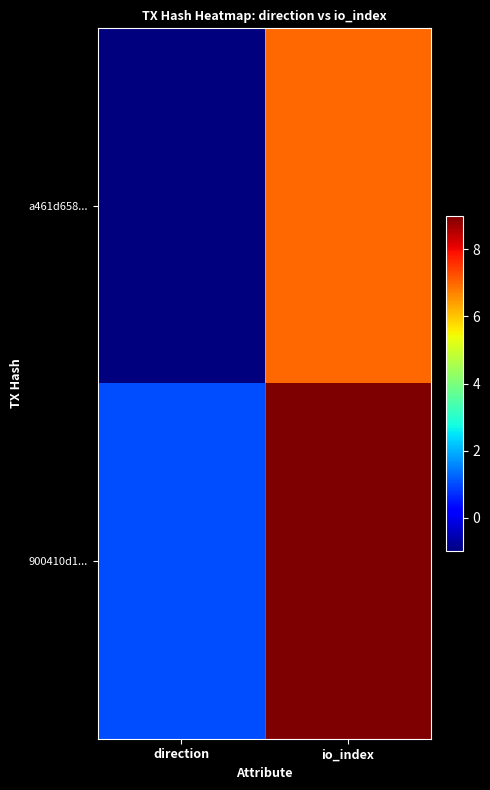

What is the difference between the highest and lowest values at direction?

2